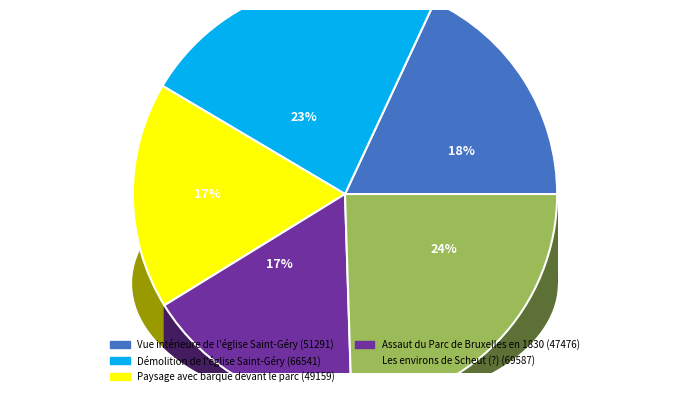

The Démolition de l'église Saint-Géry slice represents 23% of the pie. True or false?

True